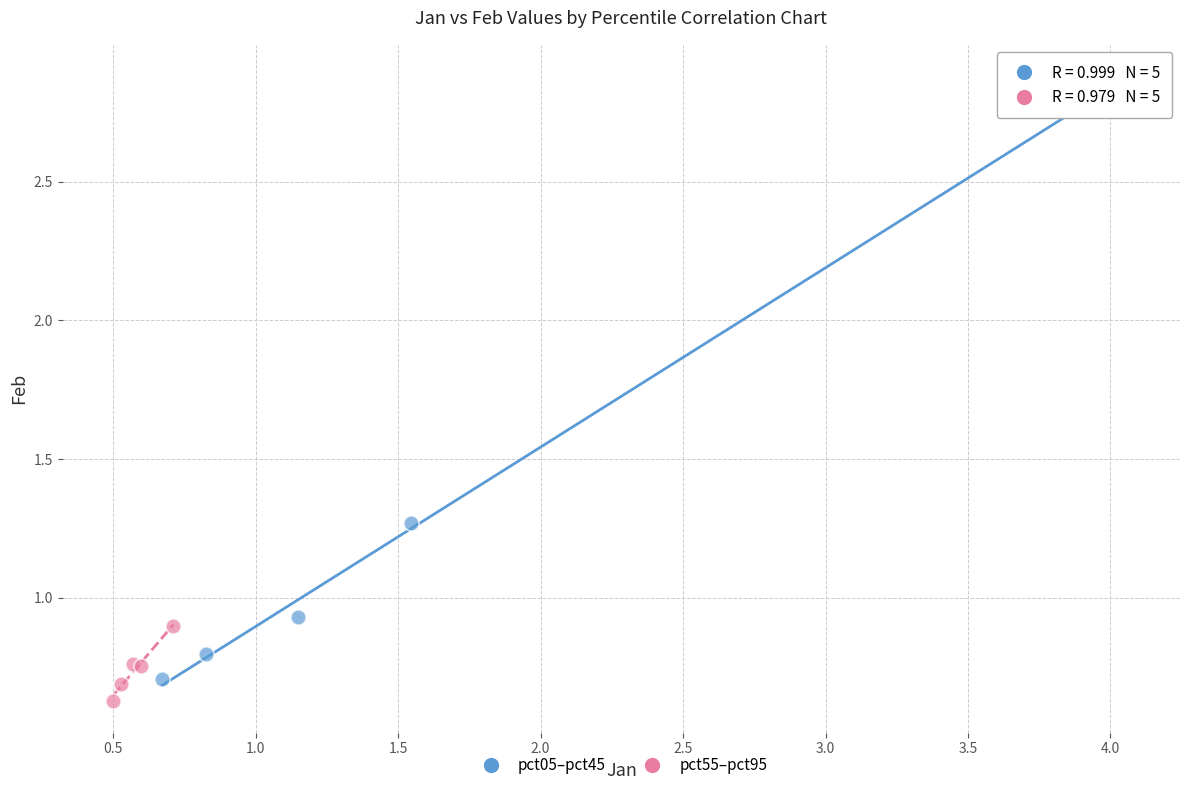

What are all the series names shown in the legend?

pct05–pct45, pct55–pct95